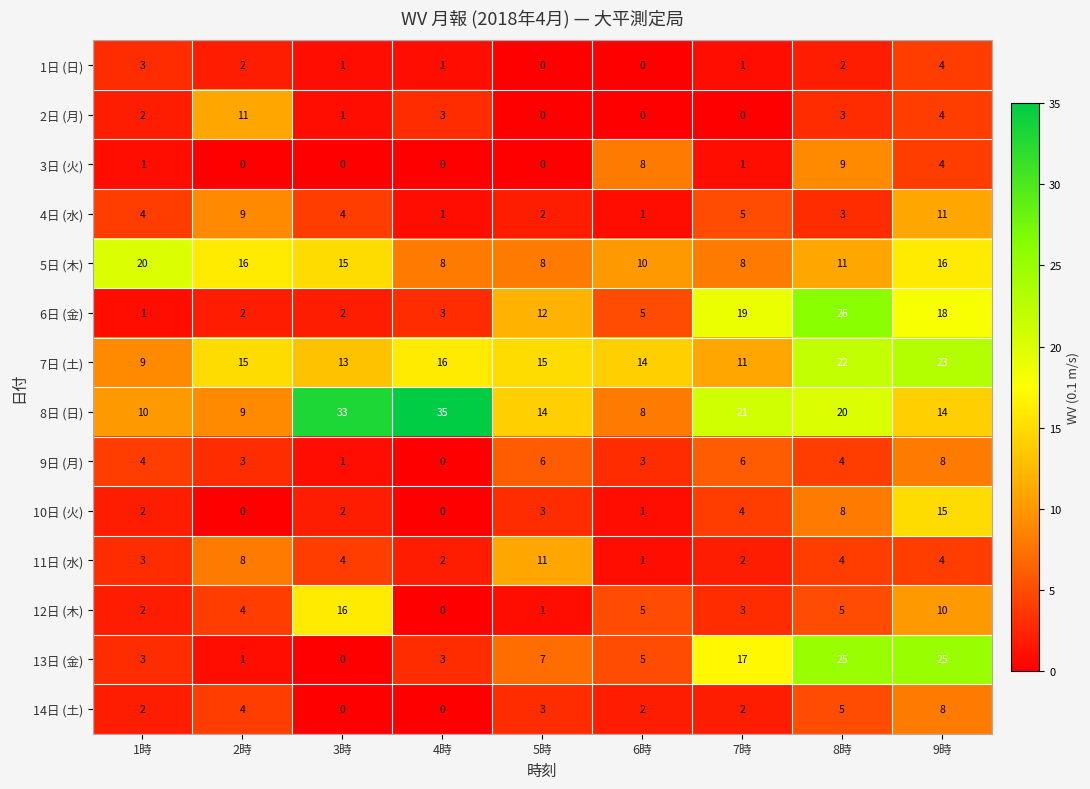

What is the average value of the 2日 (月) series?

3